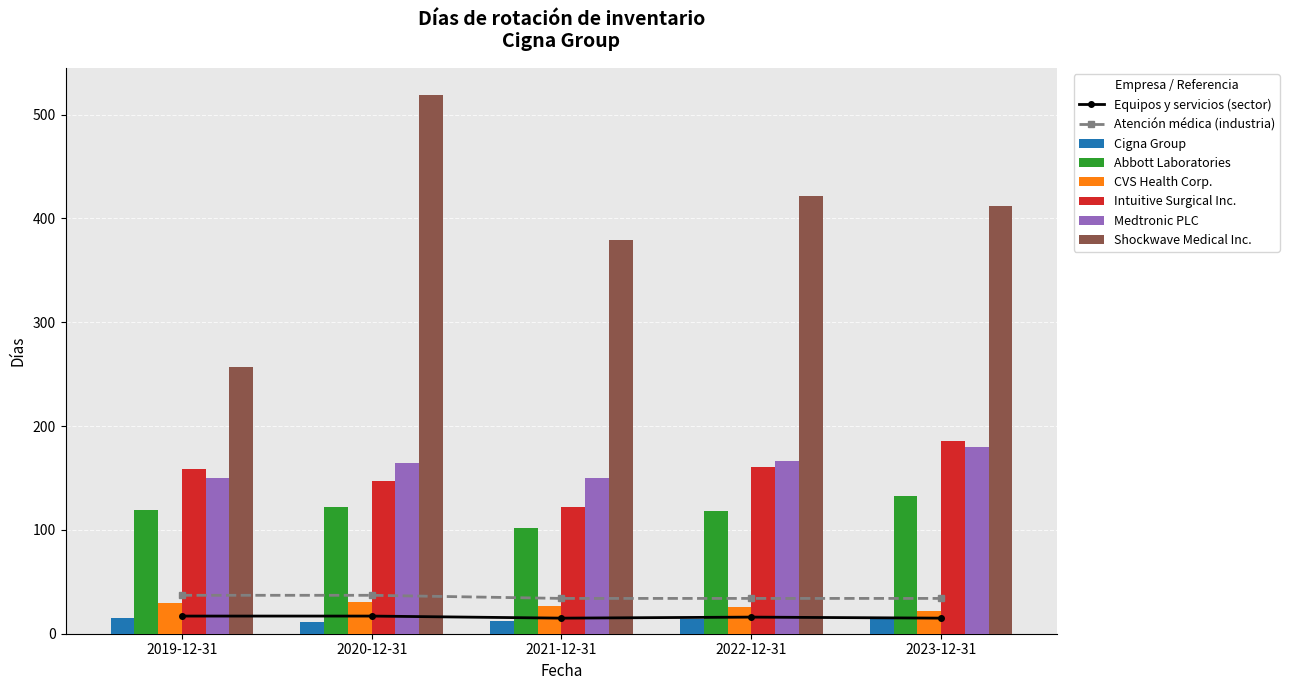

How many bars are there in total?

30